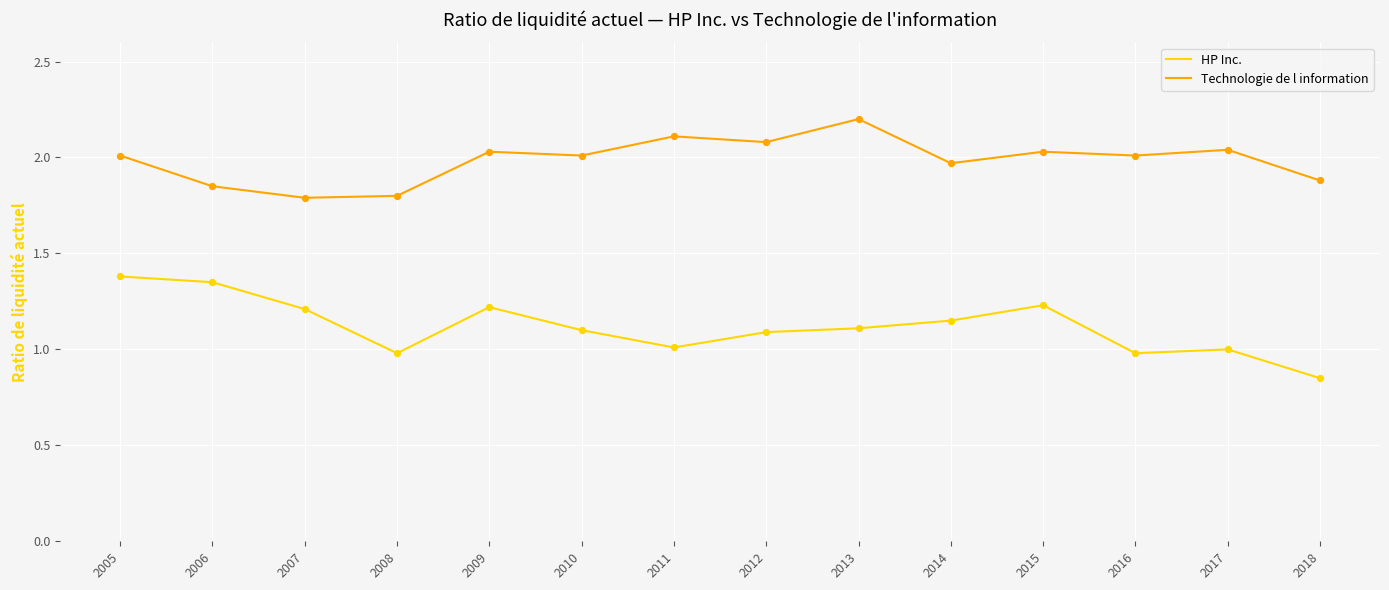

What are all the series names shown in the legend?

HP Inc., Technologie de l information